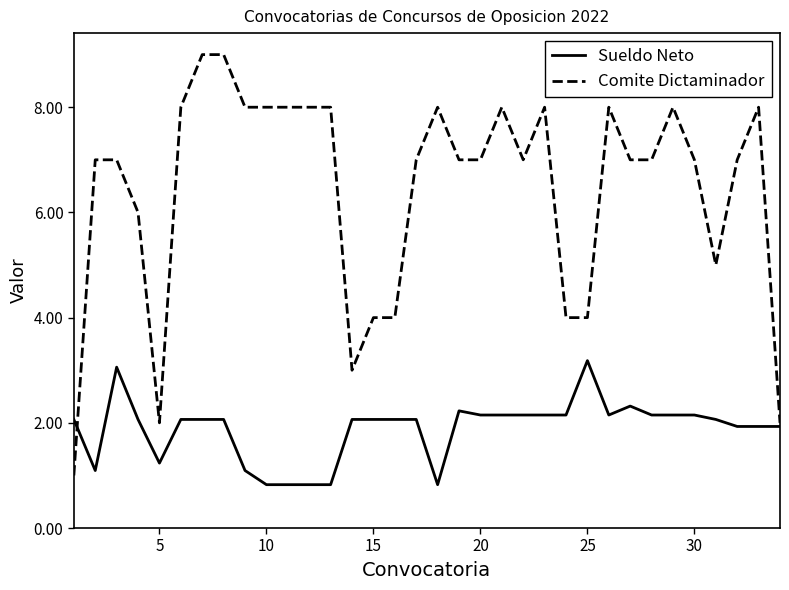

Which series has the largest total across all categories?

Comite Dictaminador